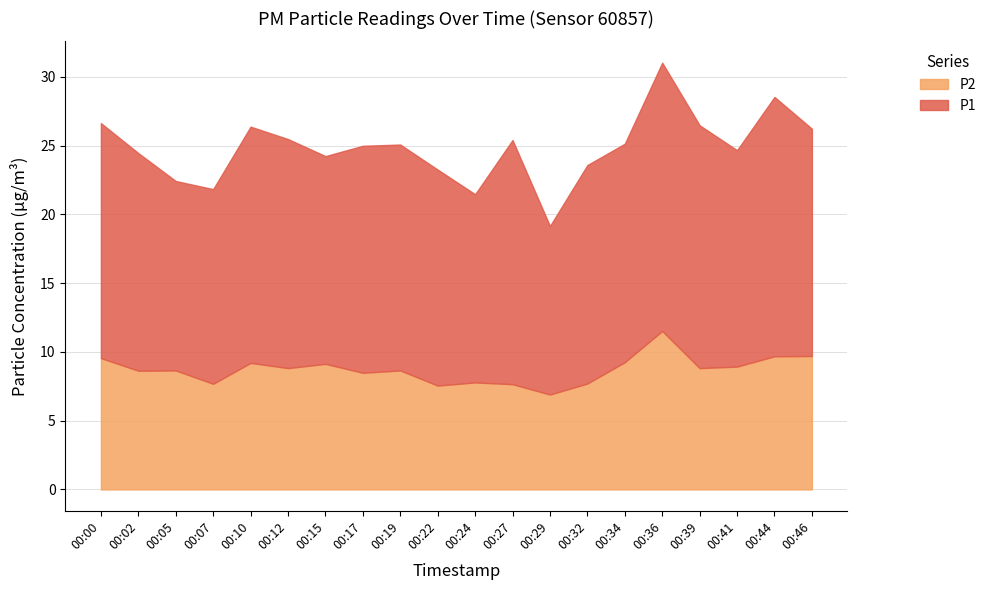

True or false: P1 and P2 cross at least once.

False